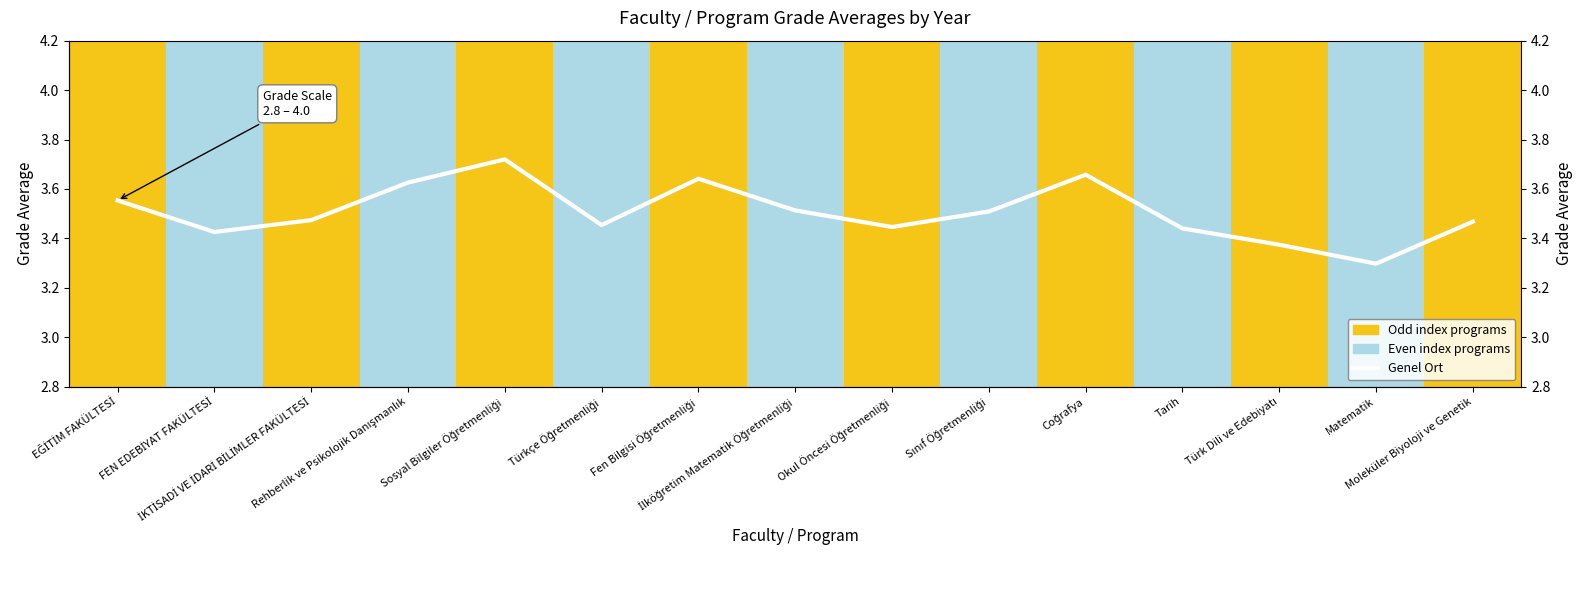

What position from the right is Tarih?

4